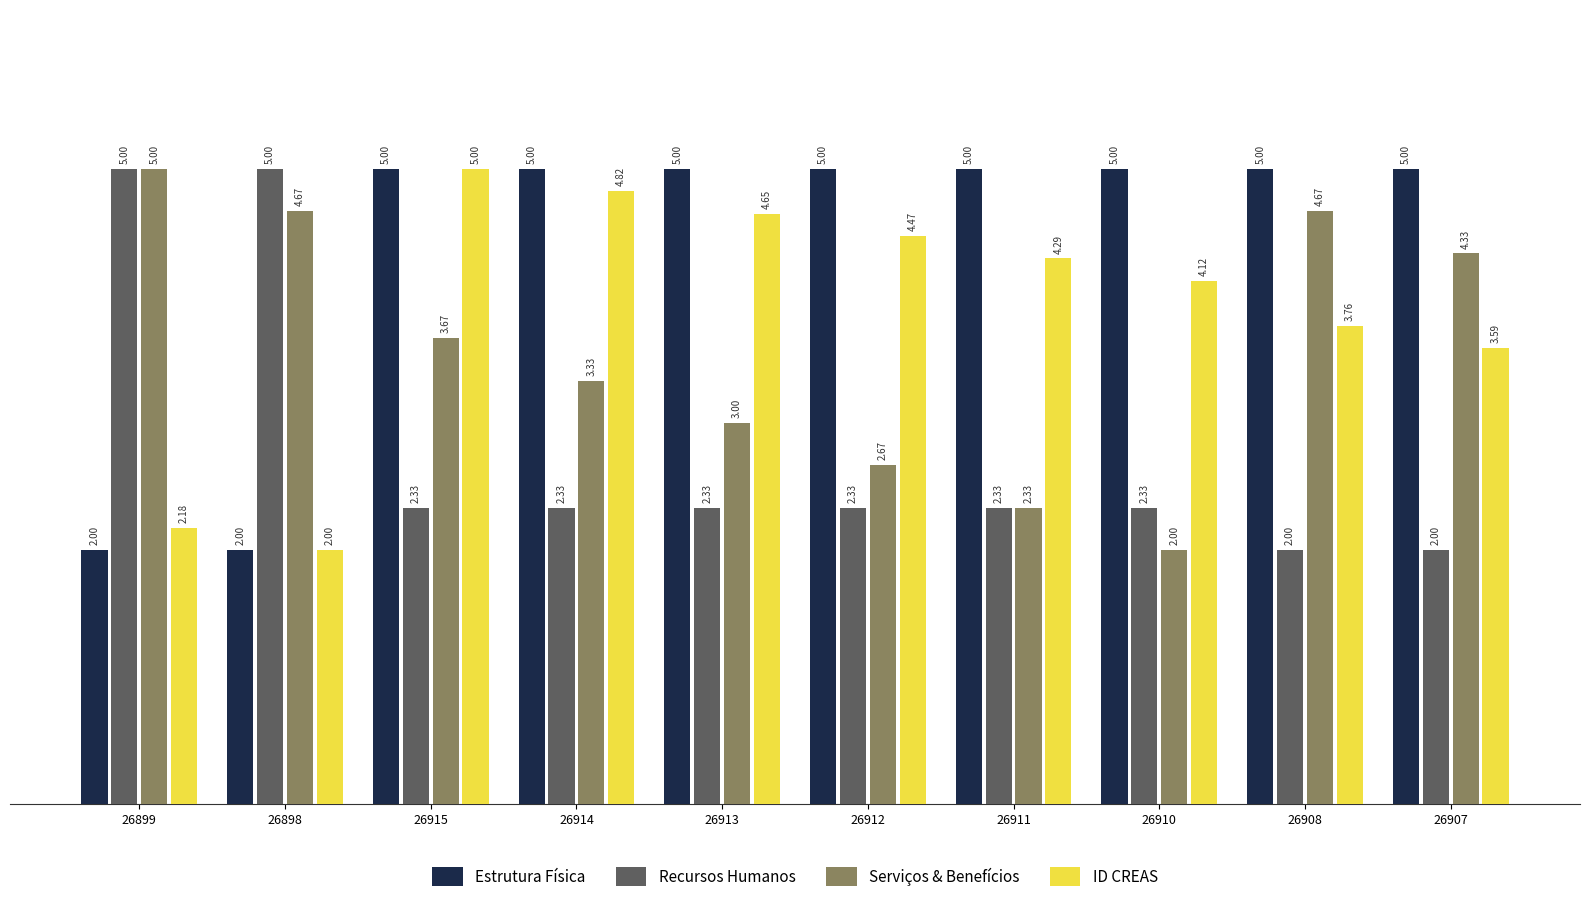

Is it true that Recursos Humanos equals 2.0 at 26908?

True